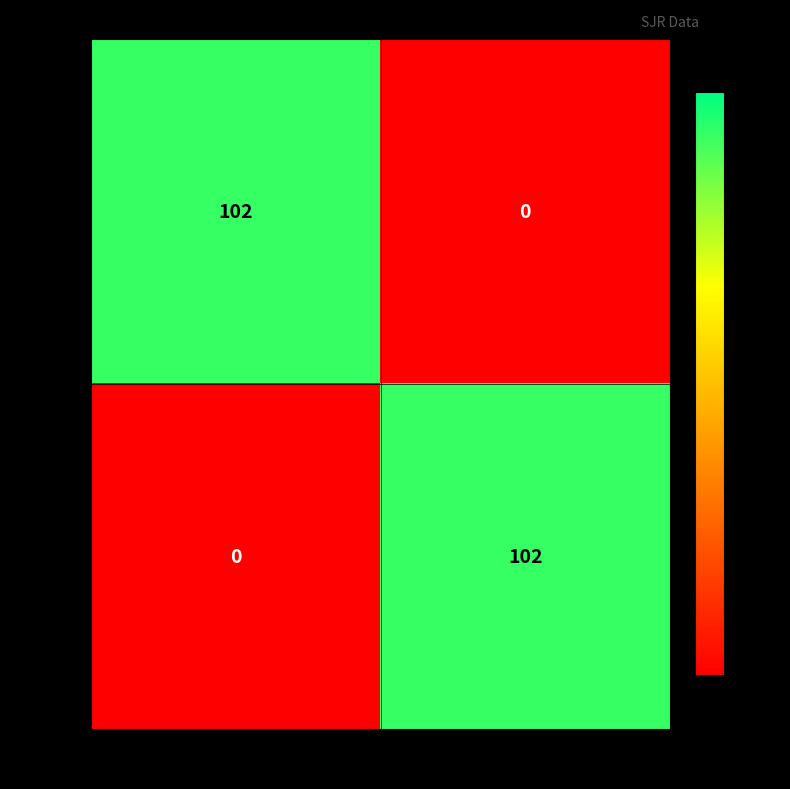

Reading right to left, list all the values displayed in this chart.

Rank 1: 99907=0	55457=102
Rank 2: 99907=102	55457=0